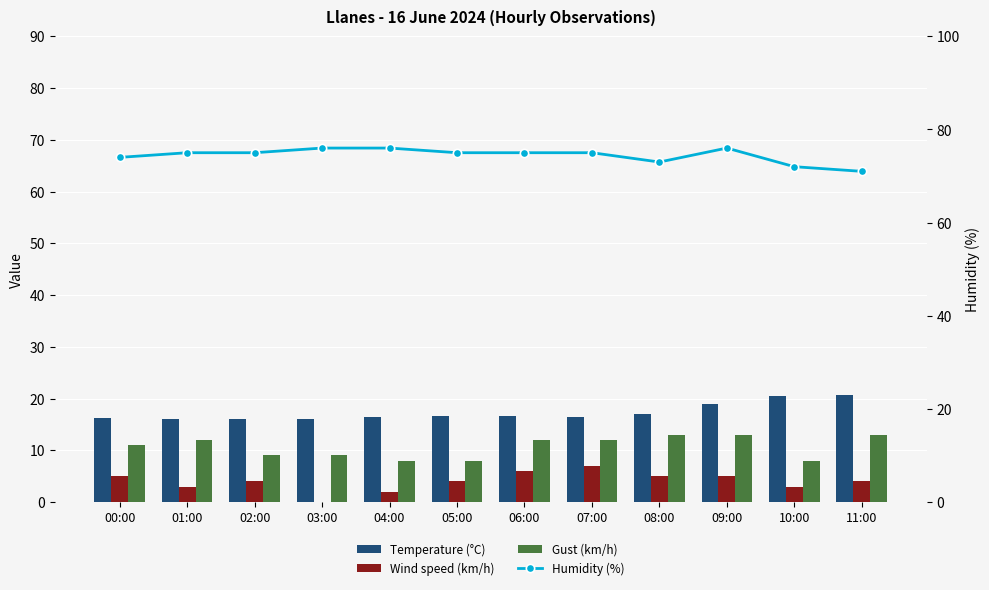

Is the value of Gust (km/h) at 06:00 greater than the value of Temperature (°C) at 09:00?

No